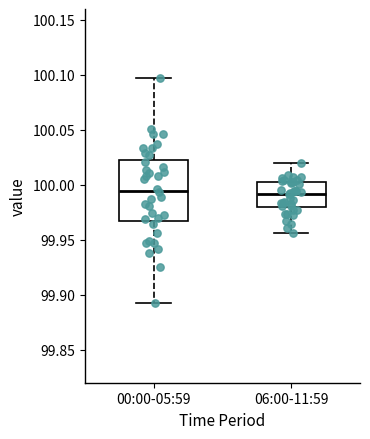

Reading left to right, read every box against the y-axis: the position of its median line, the range the box covers, and the ends of its whiskers. The values are not printed on the chart, so give them approximately, as read against the axis.

00:00-05:59: median 99.995, box 99.970 to 100.020, whiskers 99.890 to 100.095
06:00-11:59: median 99.990, box 99.980 to 100.005, whiskers 99.955 to 100.020